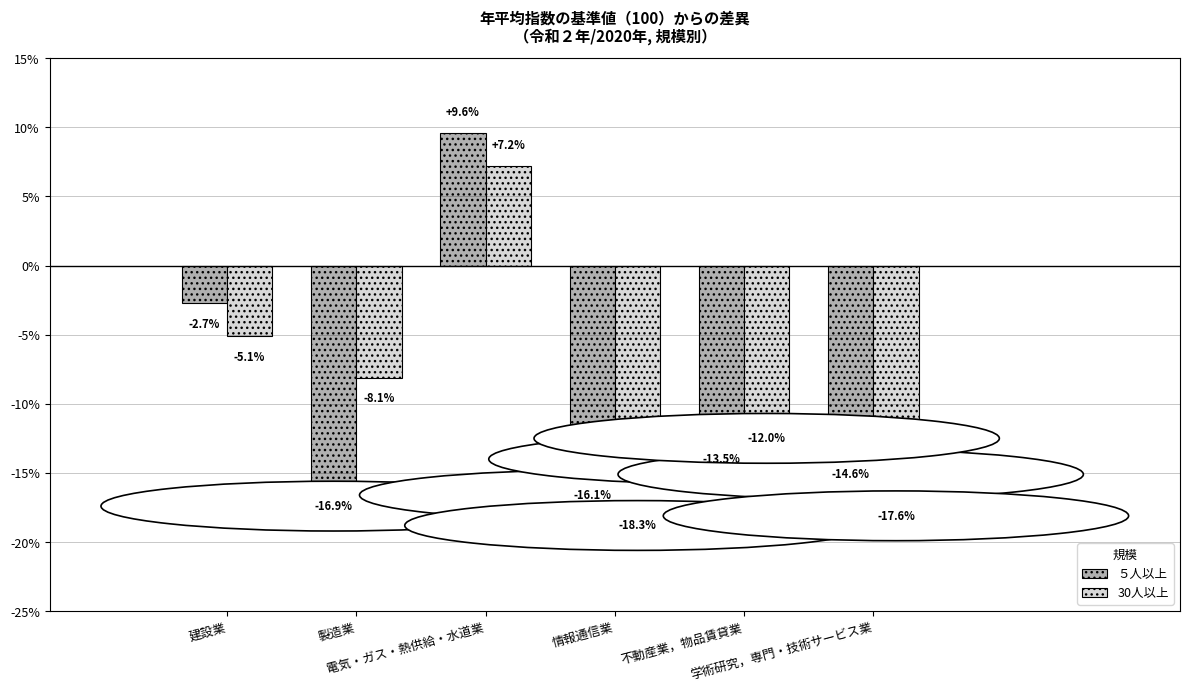

Is it true that 30人以上 equals -17.6 at 学術研究，専門・技術サービス業?

True